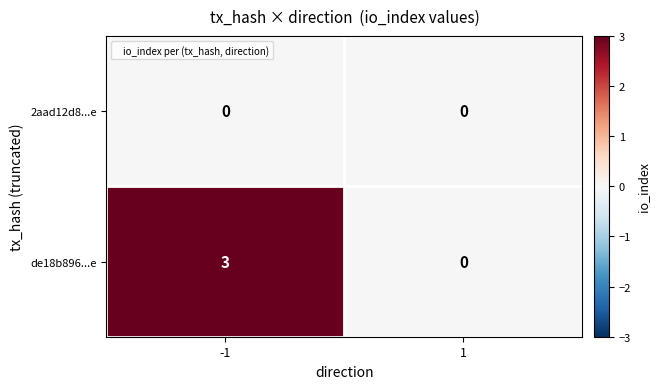

At which category is the sum across all series the highest?

-1